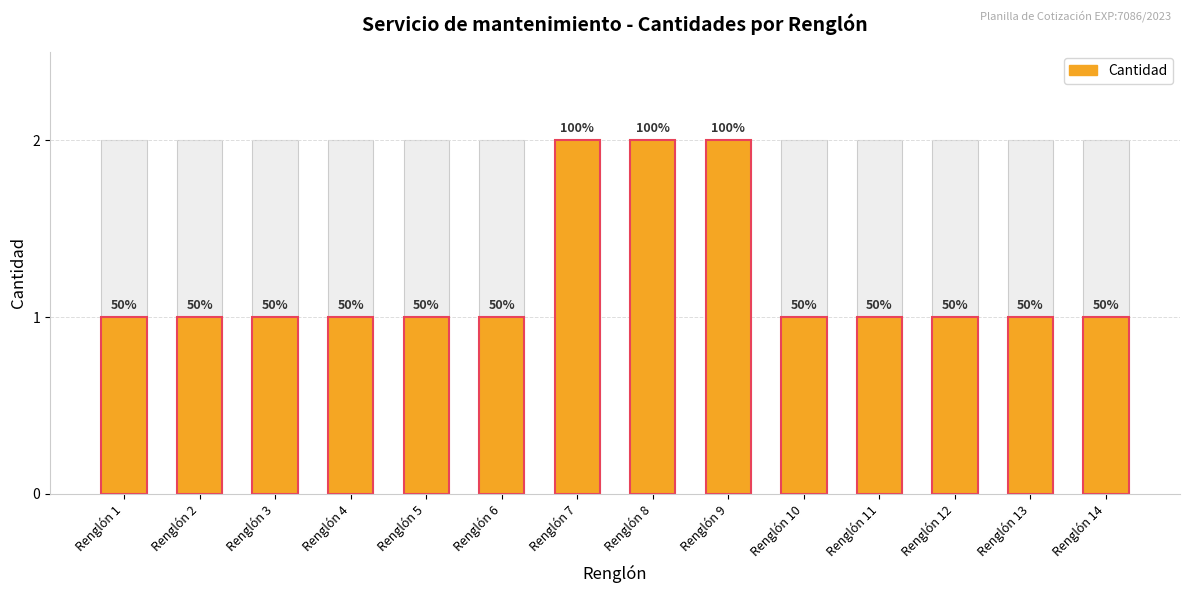

What is the difference between the maximum and minimum values?

1